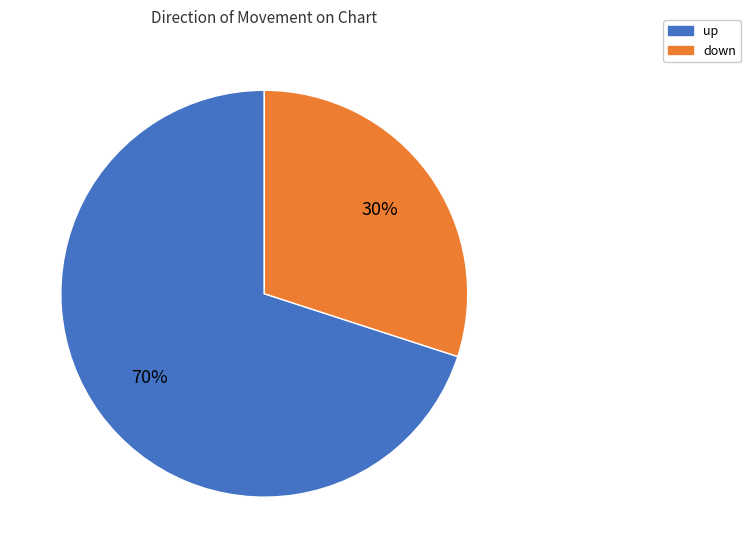

Rank the categories by value from highest to lowest.

up, down